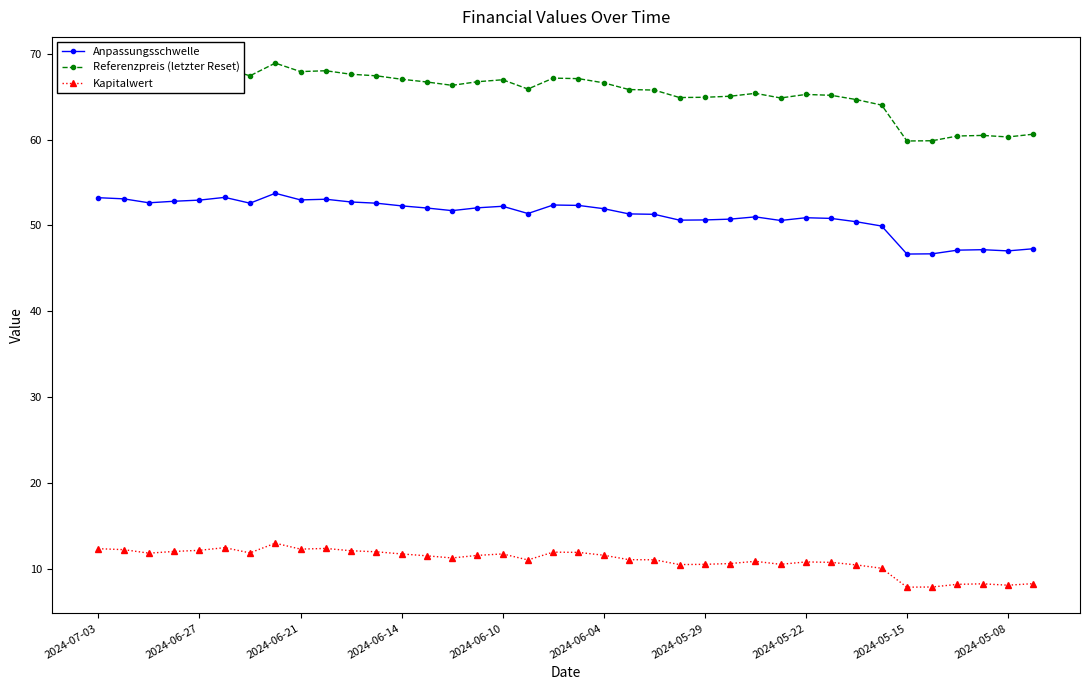

What is the sum of all Referenzpreis (letzter Reset) values?

2492.6